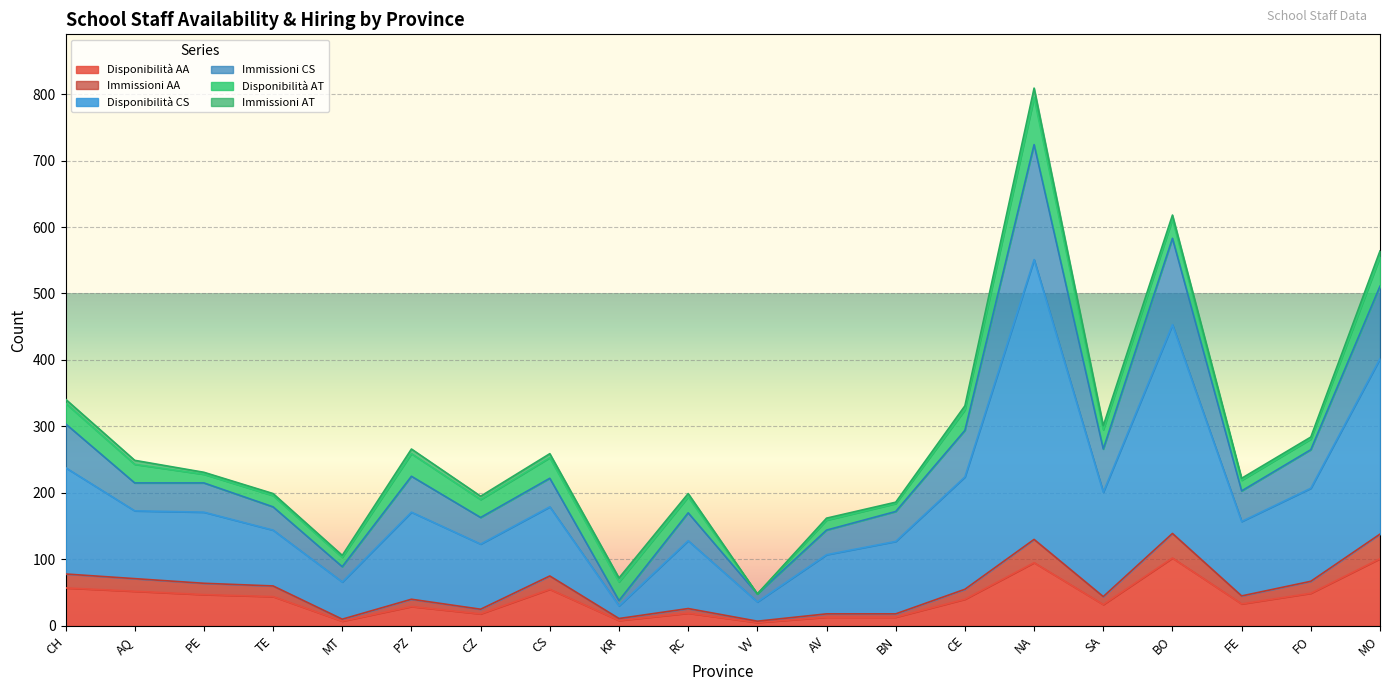

At which category is the sum across all series the highest?

NA